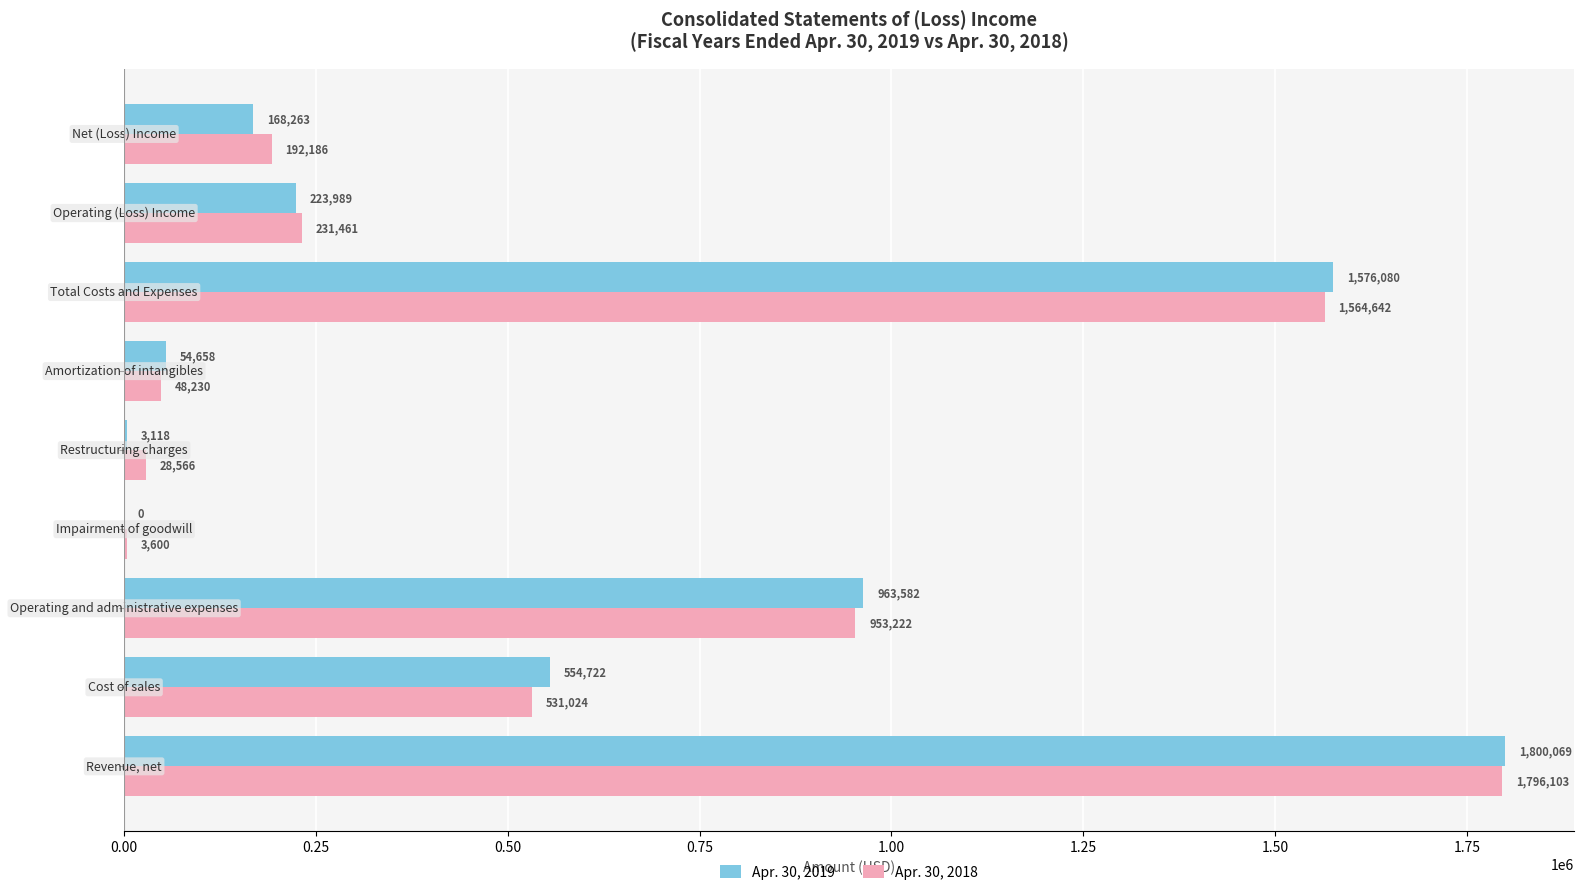

What is the sum of all Apr. 30, 2018 values?

5349034